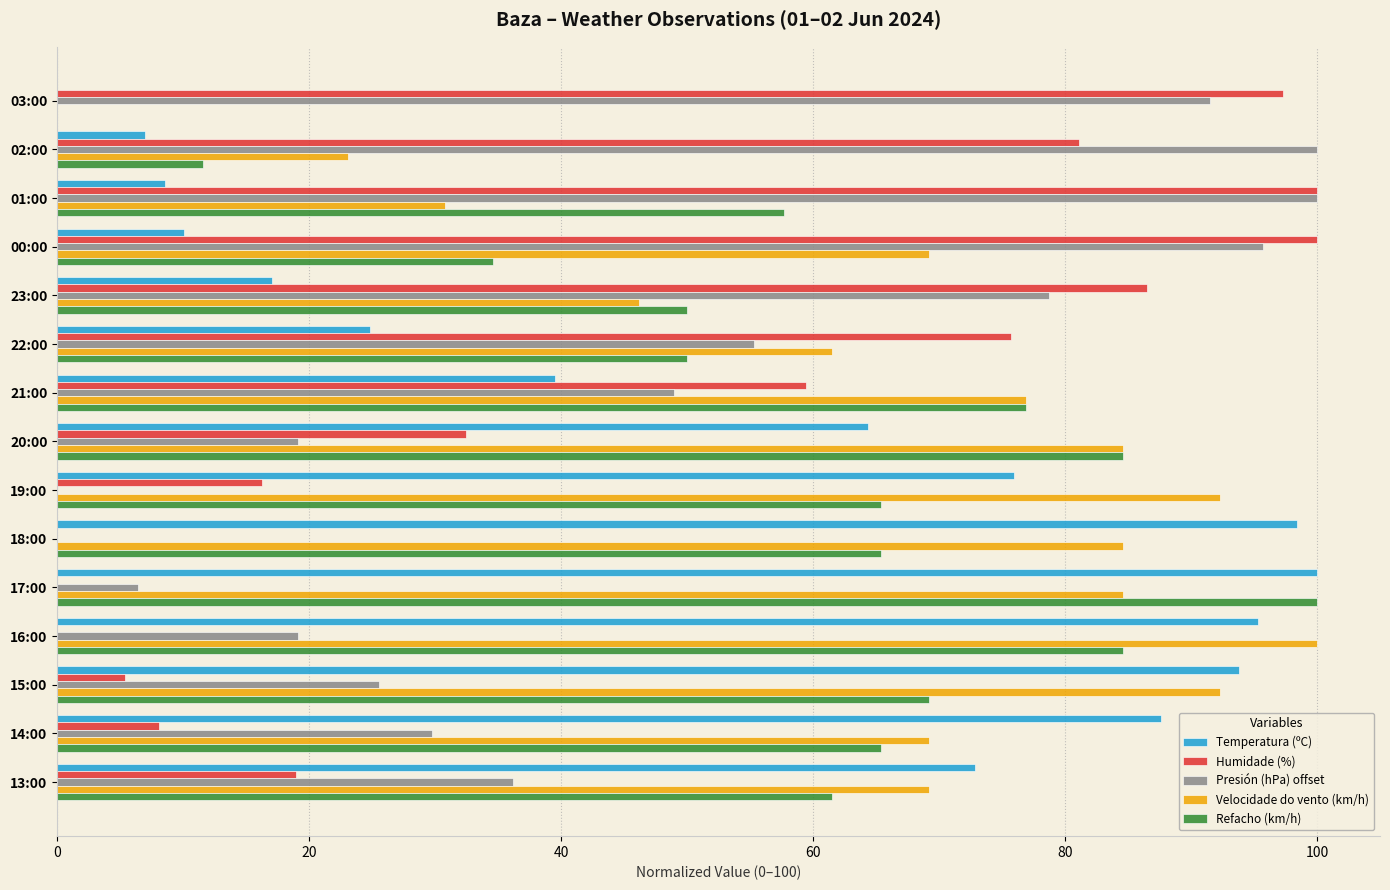

How many data points does each series have?

15